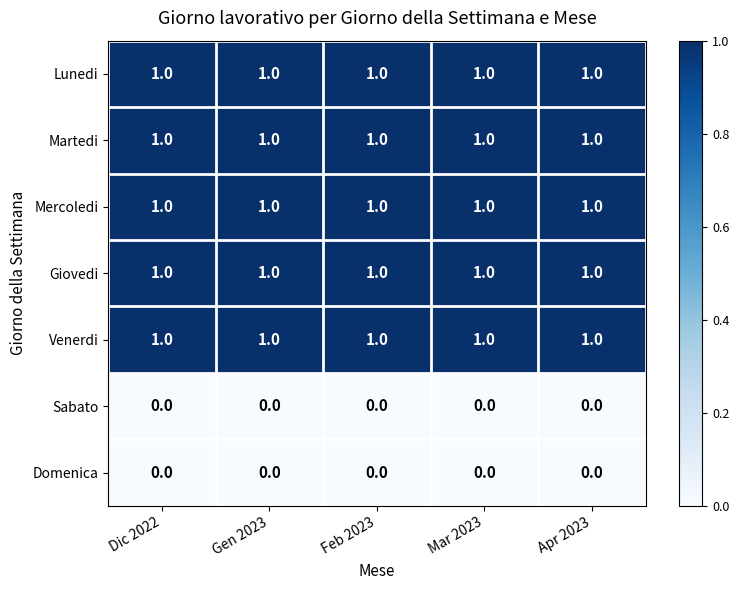

What is the maximum value shown in the chart?

1